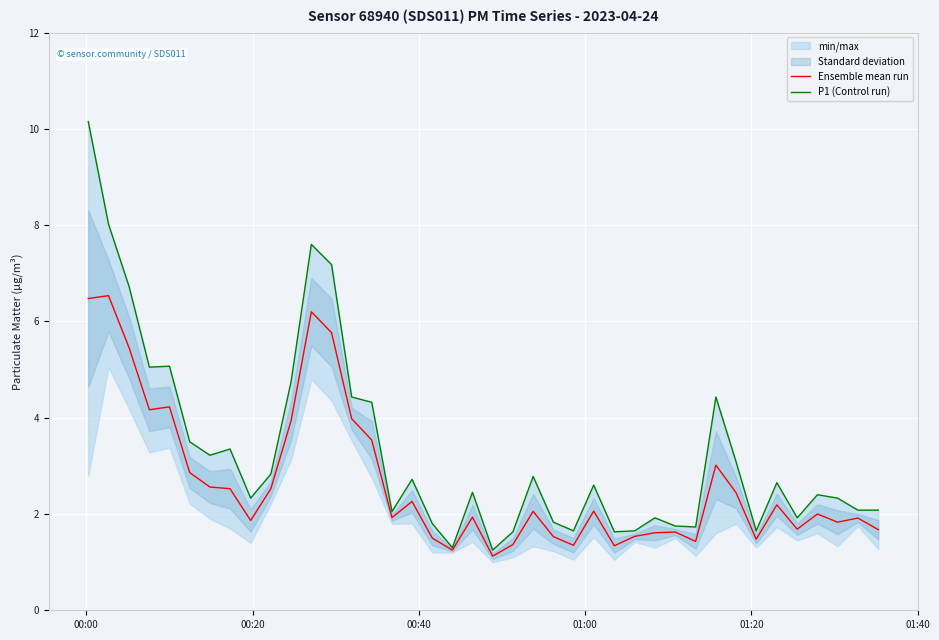

At how many categories does at least one series exceed 4?

11